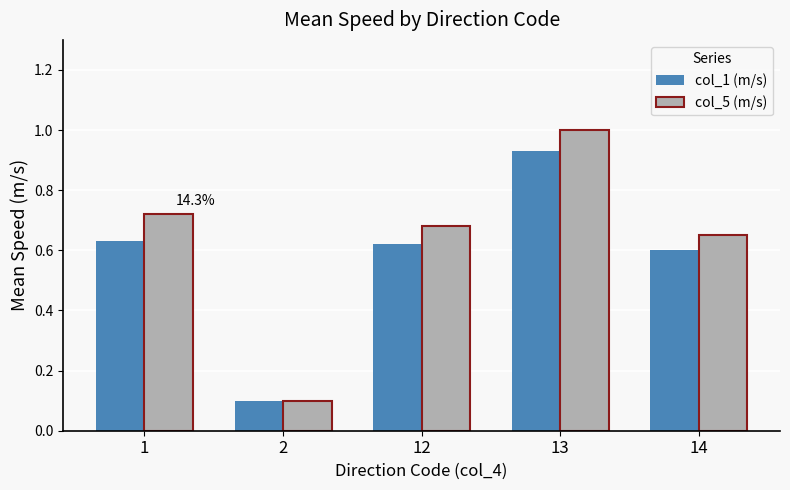

At 1, list the series in order from largest to smallest.

col_5 (m/s), col_1 (m/s)